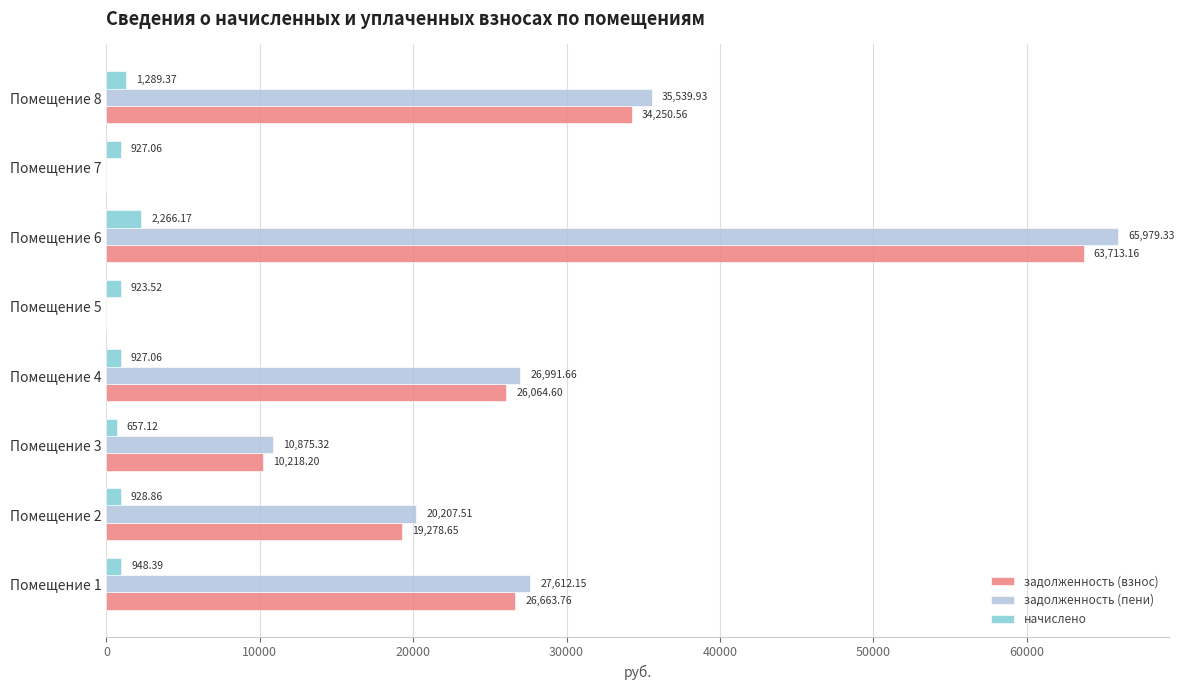

What is the total value across all series at Помещение 1?

55224.3